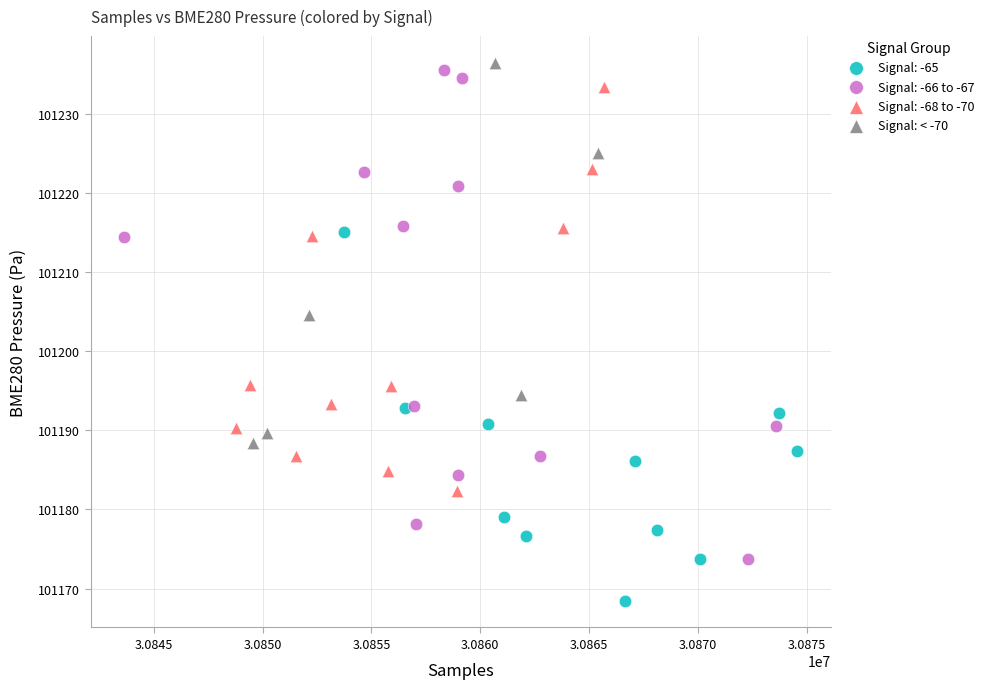

Which series has the widest spread of Y values?

Signal: -66 to -67